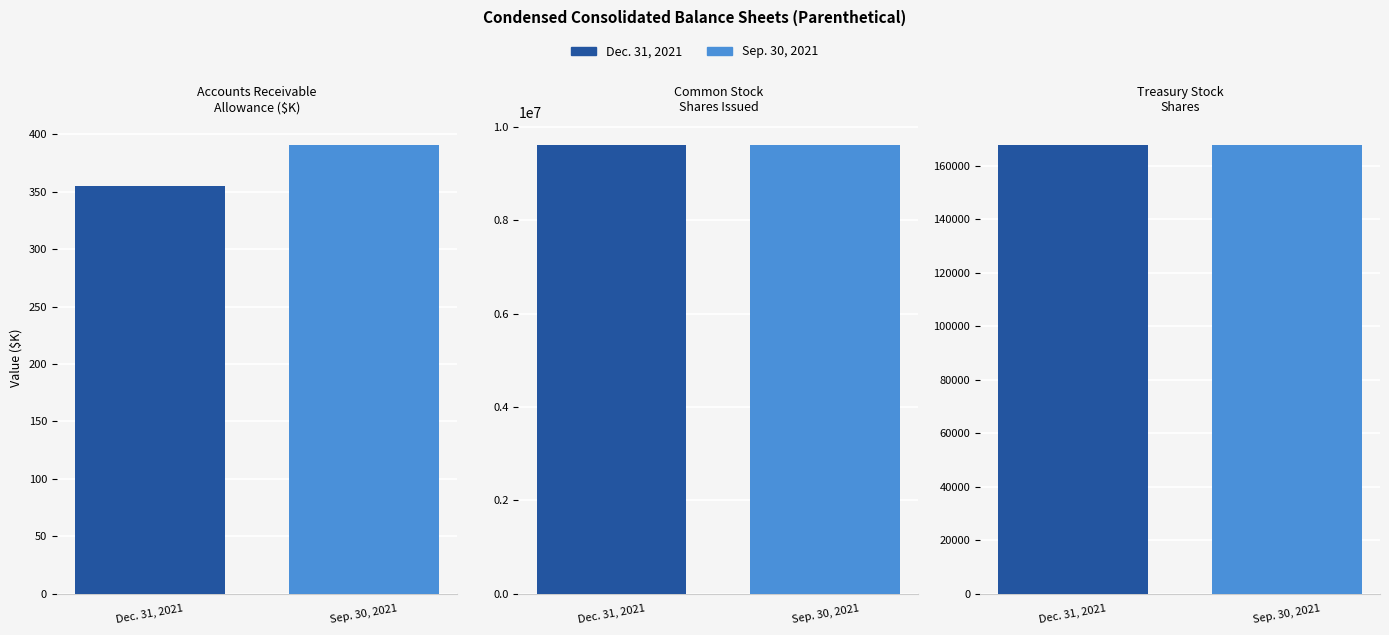

Which series has the widest spread of values?

Dec. 31, 2021